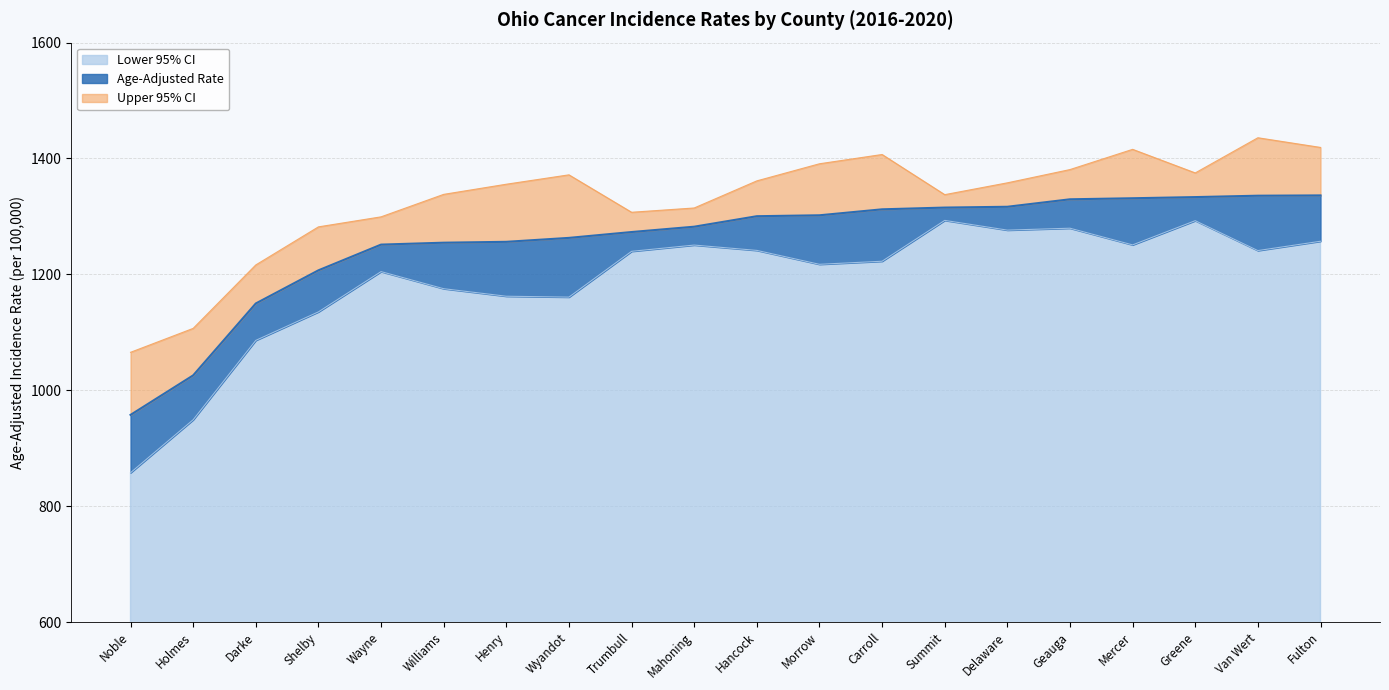

The Lower 95% CI series shows 501.4 at Williams. True or false?

False